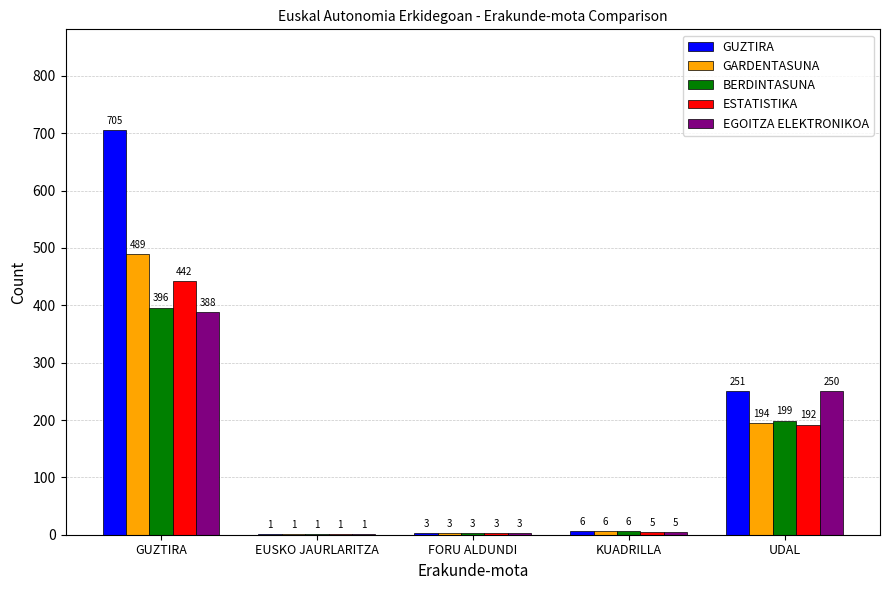

Reading right to left, list all the values displayed in this chart.

GUZTIRA: UDAL=251	KUADRILLA=6	FORU ALDUNDI=3	EUSKO JAURLARITZA=1	GUZTIRA=705
GARDENTASUNA: UDAL=194	KUADRILLA=6	FORU ALDUNDI=3	EUSKO JAURLARITZA=1	GUZTIRA=489
BERDINTASUNA: UDAL=199	KUADRILLA=6	FORU ALDUNDI=3	EUSKO JAURLARITZA=1	GUZTIRA=396
ESTATISTIKA: UDAL=192	KUADRILLA=5	FORU ALDUNDI=3	EUSKO JAURLARITZA=1	GUZTIRA=442
EGOITZA ELEKTRONIKOA: UDAL=250	KUADRILLA=5	FORU ALDUNDI=3	EUSKO JAURLARITZA=1	GUZTIRA=388